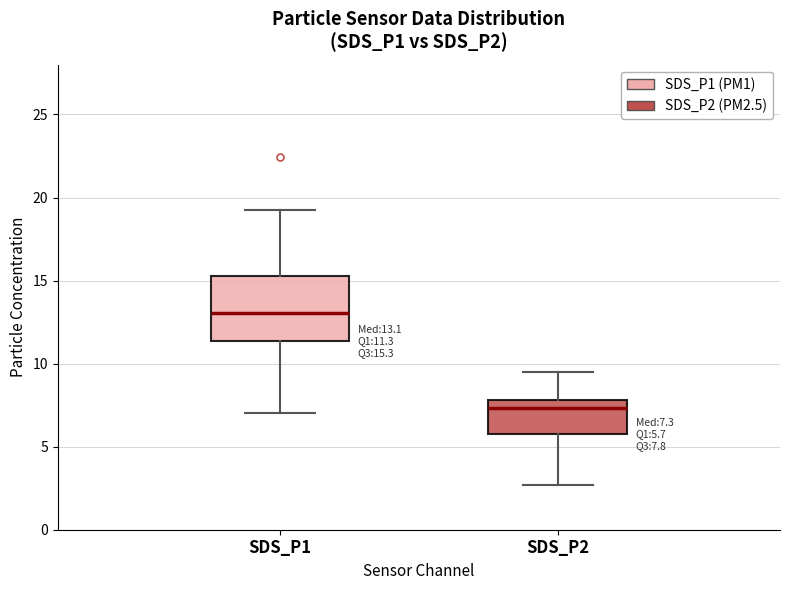

Which box is the tallest, from its lower edge to its upper edge?

SDS_P1